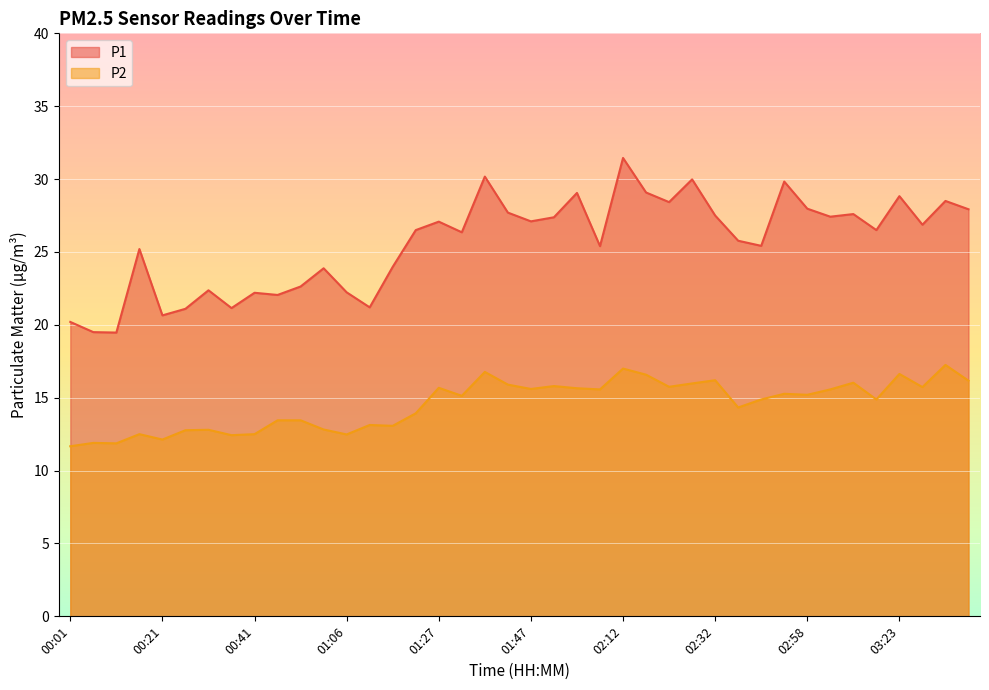

Which has a higher value, 03:33 or 00:36?

03:33